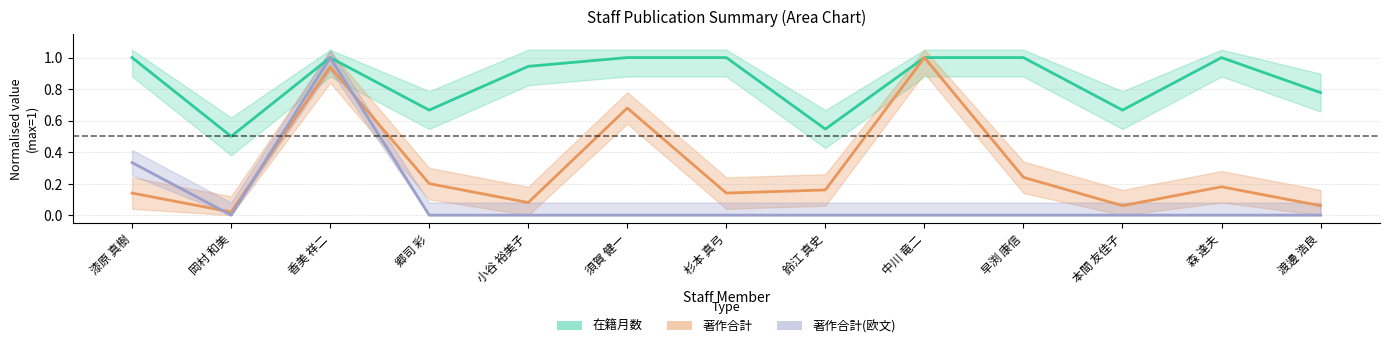

Reading left to right, what are all the values shown in this chart?

在籍月数: 漆原 真樹=1.0	岡村 和美=0.5	香美 祥二=1.0	郷司 彩=0.7	小谷 裕美子=0.9	須賀 健一=1.0	杉本 真弓=1.0	鈴江 真史=0.5	中川 竜二=1.0	早渕 康信=1.0	本間 友佳子=0.7	森 達夫=1.0	渡邊 浩良=0.8
著作合計: 漆原 真樹=0.1	岡村 和美=0.0	香美 祥二=0.9	郷司 彩=0.2	小谷 裕美子=0.1	須賀 健一=0.7	杉本 真弓=0.1	鈴江 真史=0.2	中川 竜二=1.0	早渕 康信=0.2	本間 友佳子=0.1	森 達夫=0.2	渡邊 浩良=0.1
著作合計(欧文): 漆原 真樹=0.3	岡村 和美=0.0	香美 祥二=1.0	郷司 彩=0.0	小谷 裕美子=0.0	須賀 健一=0.0	杉本 真弓=0.0	鈴江 真史=0.0	中川 竜二=0.0	早渕 康信=0.0	本間 友佳子=0.0	森 達夫=0.0	渡邊 浩良=0.0